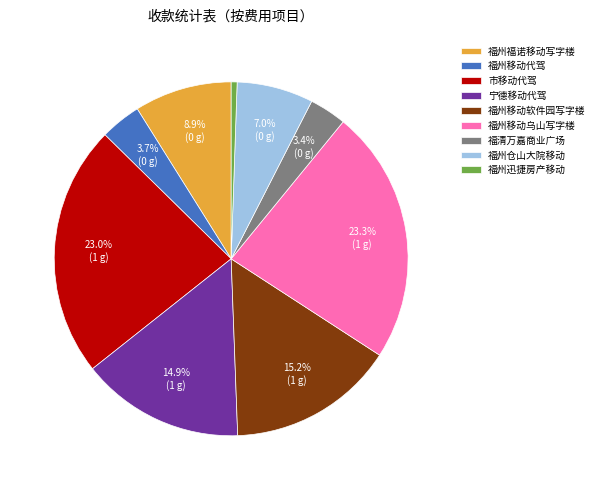

How many segments does this pie chart have?

9